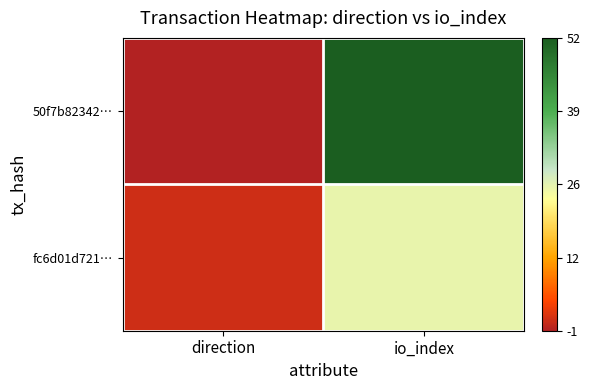

What is the difference between the highest and lowest values at direction?

2